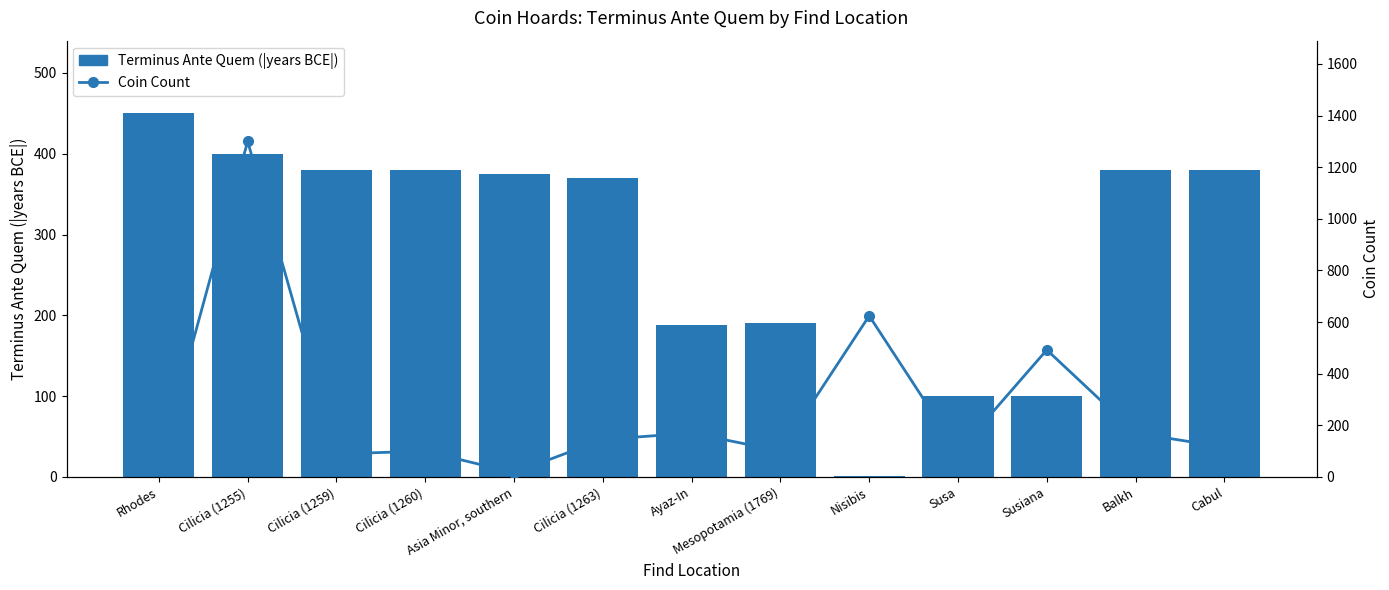

Reading left to right, transcribe all the data shown in this chart.

Terminus Ante Quem (|years BCE|): 450	400	380	380	375	370	188	190	1	100	100	380	380
Coin Count: 41	1300	89	100	16	145	170	100	624	97	492	170	115